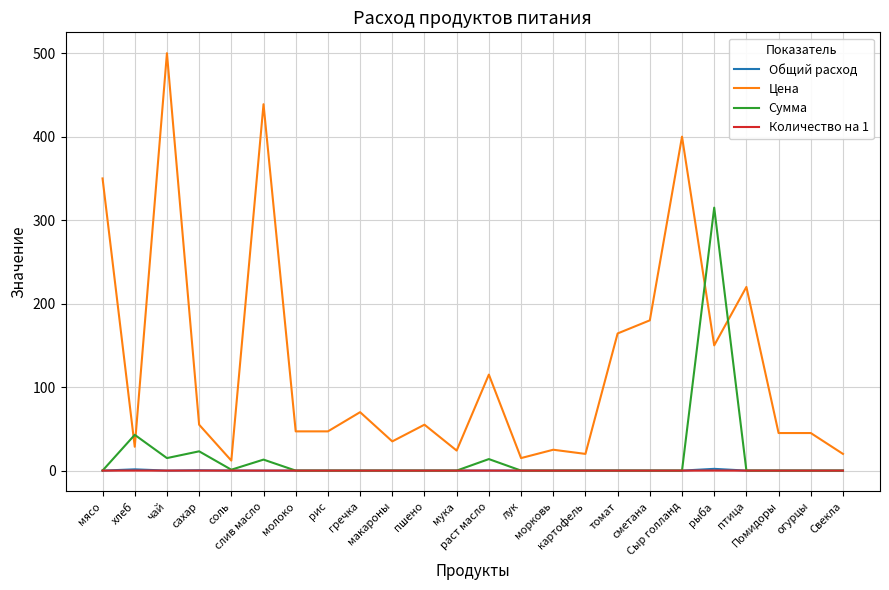

What are all the series names shown in the legend?

Общий расход, Цена, Сумма, Количество на 1